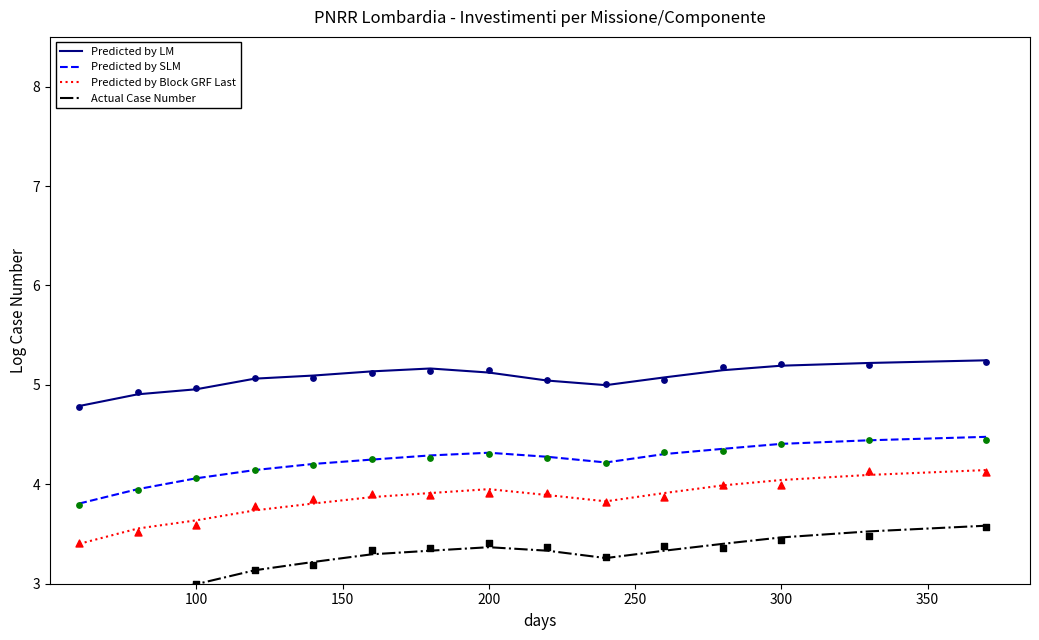

Which series reaches the minimum Y coordinate?

Actual Case Number